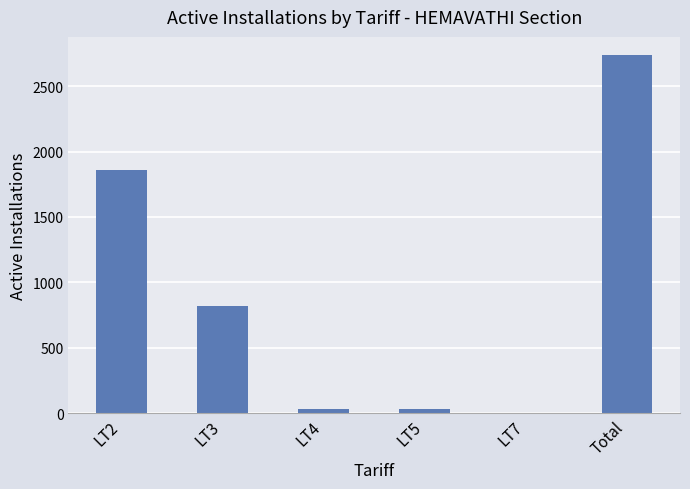

What is the maximum value shown in the chart?

2739